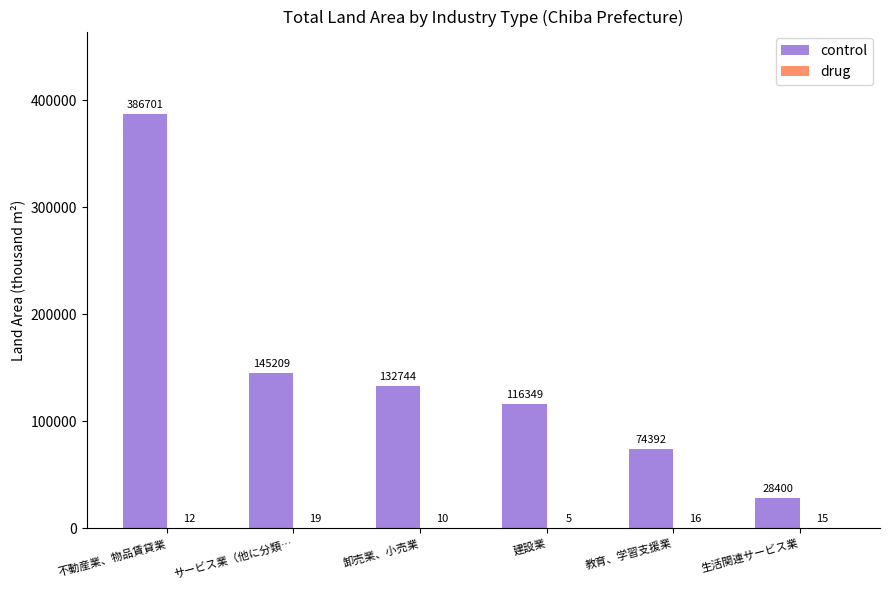

What is the total value across all series at 不動産業、物品賃貸業?

386713